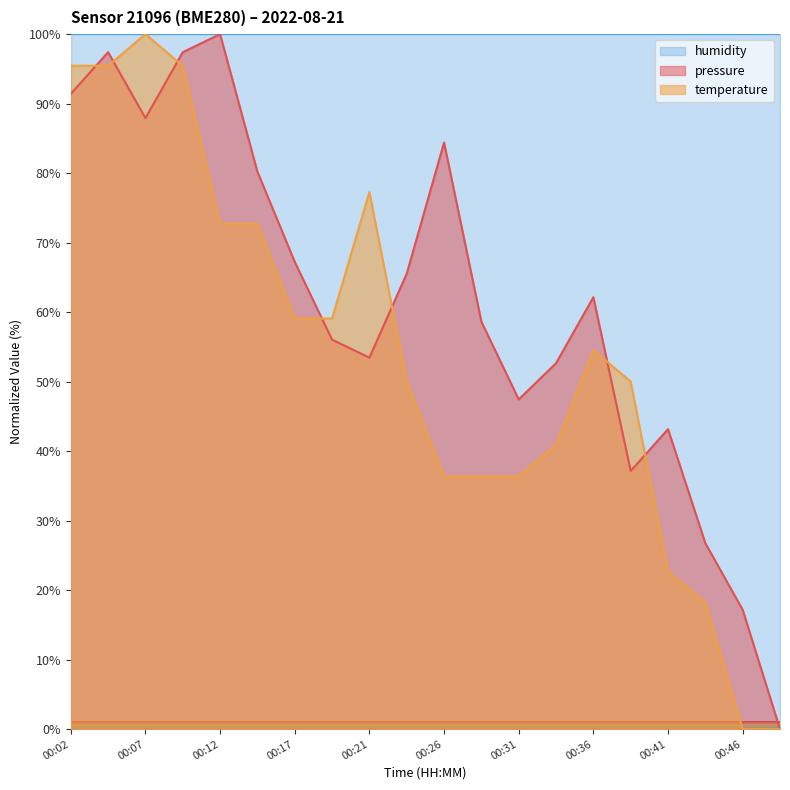

What is the sum of all pressure values?

1226.1